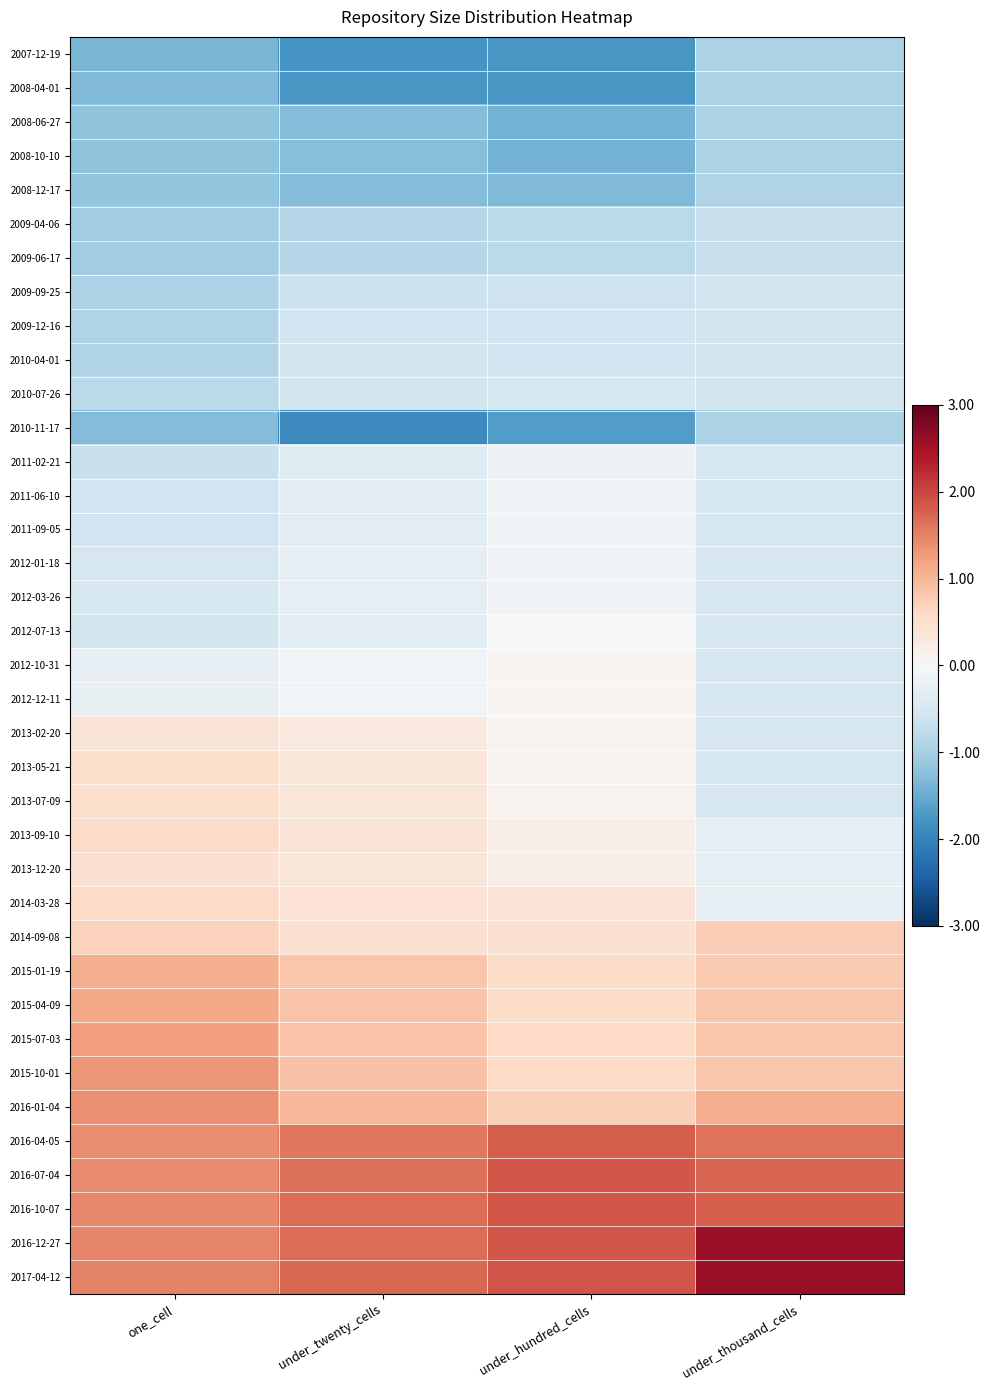

Reading left to right, what are all the values shown in this chart?

2007-12-19: one_cell=-1.4	under_twenty_cells=-1.8	under_hundred_cells=-1.7	under_thousand_cells=-0.9
2008-04-01: one_cell=-1.3	under_twenty_cells=-1.7	under_hundred_cells=-1.7	under_thousand_cells=-0.9
2008-06-27: one_cell=-1.2	under_twenty_cells=-1.3	under_hundred_cells=-1.4	under_thousand_cells=-0.9
2008-10-10: one_cell=-1.2	under_twenty_cells=-1.3	under_hundred_cells=-1.4	under_thousand_cells=-0.9
2008-12-17: one_cell=-1.2	under_twenty_cells=-1.3	under_hundred_cells=-1.3	under_thousand_cells=-0.9
2009-04-06: one_cell=-1.0	under_twenty_cells=-0.9	under_hundred_cells=-0.8	under_thousand_cells=-0.7
2009-06-17: one_cell=-1.0	under_twenty_cells=-0.9	under_hundred_cells=-0.8	under_thousand_cells=-0.7
2009-09-25: one_cell=-0.9	under_twenty_cells=-0.6	under_hundred_cells=-0.6	under_thousand_cells=-0.5
2009-12-16: one_cell=-0.9	under_twenty_cells=-0.6	under_hundred_cells=-0.6	under_thousand_cells=-0.5
2010-04-01: one_cell=-0.9	under_twenty_cells=-0.5	under_hundred_cells=-0.6	under_thousand_cells=-0.5
2010-07-26: one_cell=-0.8	under_twenty_cells=-0.6	under_hundred_cells=-0.5	under_thousand_cells=-0.5
2010-11-17: one_cell=-1.3	under_twenty_cells=-1.9	under_hundred_cells=-1.7	under_thousand_cells=-0.9
2011-02-21: one_cell=-0.7	under_twenty_cells=-0.4	under_hundred_cells=-0.2	under_thousand_cells=-0.5
2011-06-10: one_cell=-0.6	under_twenty_cells=-0.3	under_hundred_cells=-0.1	under_thousand_cells=-0.5
2011-09-05: one_cell=-0.6	under_twenty_cells=-0.3	under_hundred_cells=-0.1	under_thousand_cells=-0.5
2012-01-18: one_cell=-0.5	under_twenty_cells=-0.3	under_hundred_cells=-0.1	under_thousand_cells=-0.5
2012-03-26: one_cell=-0.5	under_twenty_cells=-0.3	under_hundred_cells=-0.1	under_thousand_cells=-0.5
2012-07-13: one_cell=-0.6	under_twenty_cells=-0.3	under_hundred_cells=-0.0	under_thousand_cells=-0.5
2012-10-31: one_cell=-0.2	under_twenty_cells=-0.1	under_hundred_cells=0.1	under_thousand_cells=-0.5
2012-12-11: one_cell=-0.2	under_twenty_cells=-0.1	under_hundred_cells=0.1	under_thousand_cells=-0.5
2013-02-20: one_cell=0.4	under_twenty_cells=0.3	under_hundred_cells=0.1	under_thousand_cells=-0.5
2013-05-21: one_cell=0.5	under_twenty_cells=0.4	under_hundred_cells=0.1	under_thousand_cells=-0.5
2013-07-09: one_cell=0.5	under_twenty_cells=0.4	under_hundred_cells=0.1	under_thousand_cells=-0.5
2013-09-10: one_cell=0.6	under_twenty_cells=0.4	under_hundred_cells=0.2	under_thousand_cells=-0.3
2013-12-20: one_cell=0.5	under_twenty_cells=0.4	under_hundred_cells=0.2	under_thousand_cells=-0.3
2014-03-28: one_cell=0.6	under_twenty_cells=0.4	under_hundred_cells=0.4	under_thousand_cells=-0.2
2014-09-08: one_cell=0.7	under_twenty_cells=0.5	under_hundred_cells=0.4	under_thousand_cells=0.7
2015-01-19: one_cell=1.1	under_twenty_cells=0.8	under_hundred_cells=0.6	under_thousand_cells=0.8
2015-04-09: one_cell=1.1	under_twenty_cells=0.9	under_hundred_cells=0.6	under_thousand_cells=0.8
2015-07-03: one_cell=1.2	under_twenty_cells=0.9	under_hundred_cells=0.6	under_thousand_cells=0.8
2015-10-01: one_cell=1.3	under_twenty_cells=0.9	under_hundred_cells=0.6	under_thousand_cells=0.8
2016-01-04: one_cell=1.4	under_twenty_cells=1.0	under_hundred_cells=0.7	under_thousand_cells=1.1
2016-04-05: one_cell=1.4	under_twenty_cells=1.6	under_hundred_cells=1.8	under_thousand_cells=1.6
2016-07-04: one_cell=1.4	under_twenty_cells=1.7	under_hundred_cells=1.9	under_thousand_cells=1.7
2016-10-07: one_cell=1.4	under_twenty_cells=1.7	under_hundred_cells=1.9	under_thousand_cells=1.8
2016-12-27: one_cell=1.5	under_twenty_cells=1.7	under_hundred_cells=1.9	under_thousand_cells=2.6
2017-04-12: one_cell=1.5	under_twenty_cells=1.7	under_hundred_cells=1.9	under_thousand_cells=2.6